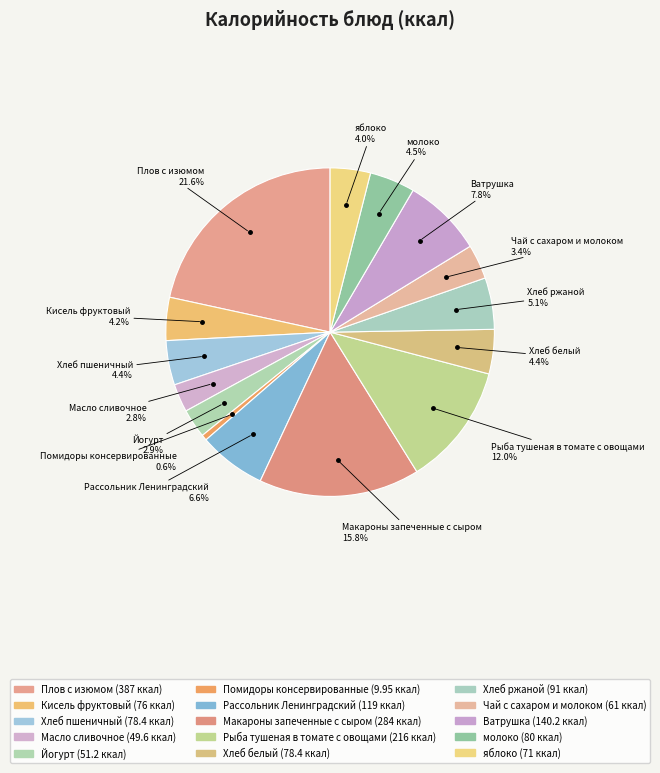

Rank the categories by value from highest to lowest.

Плов с изюмом, Макароны запеченные с сыром, Рыба тушеная в томате с овощами, Ватрушка, Рассольник Ленинградский, Хлеб ржаной, молоко, Хлеб пшеничный, Хлеб белый, Кисель фруктовый, яблоко, Чай с сахаром и молоком, Йогурт, Масло сливочное, Помидоры консервированные